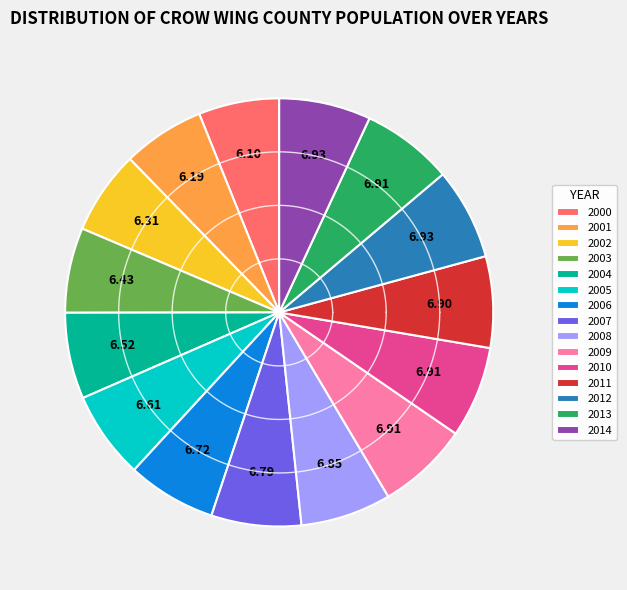

Between 2014 and 2010, which is larger?

2014